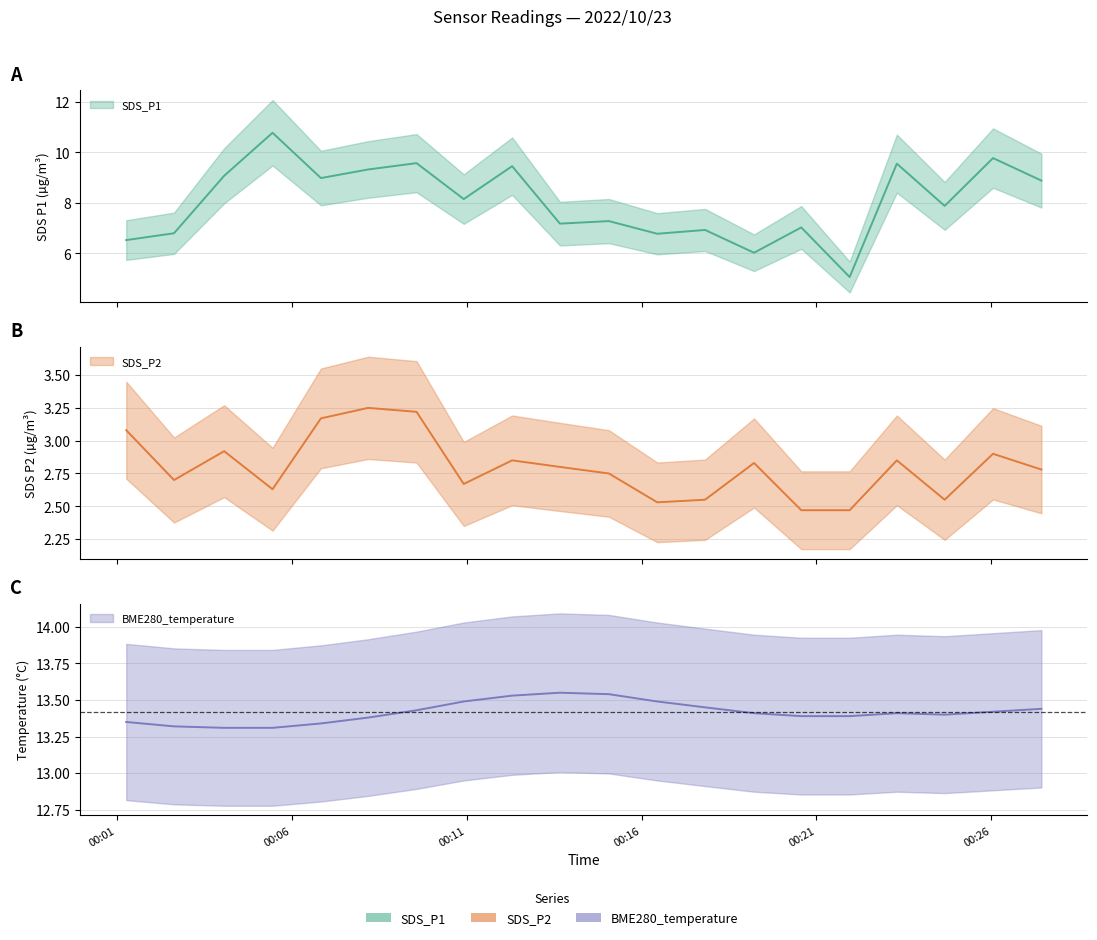

What is the difference between the maximum and minimum values in the SDS_P1 series?

5.7